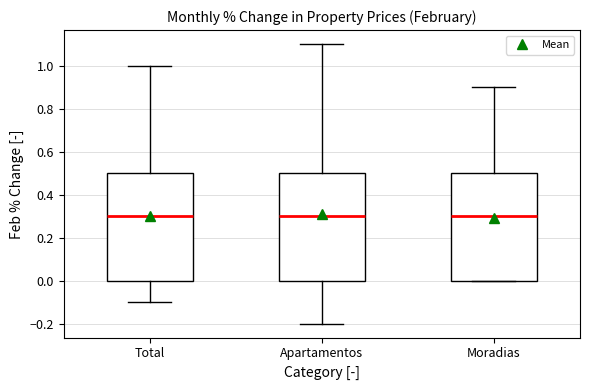

Reading left to right, read every box against the y-axis: the position of its median line, the range the box covers, and the ends of its whiskers. The values are not printed on the chart, so give them approximately, as read against the axis.

Total: median 0.3, box 0.0 to 0.5, whiskers -0.1 to 1.0
Apartamentos: median 0.3, box 0.0 to 0.5, whiskers -0.2 to 1.1
Moradias: median 0.3, box 0.0 to 0.5, whiskers 0.0 to 0.9